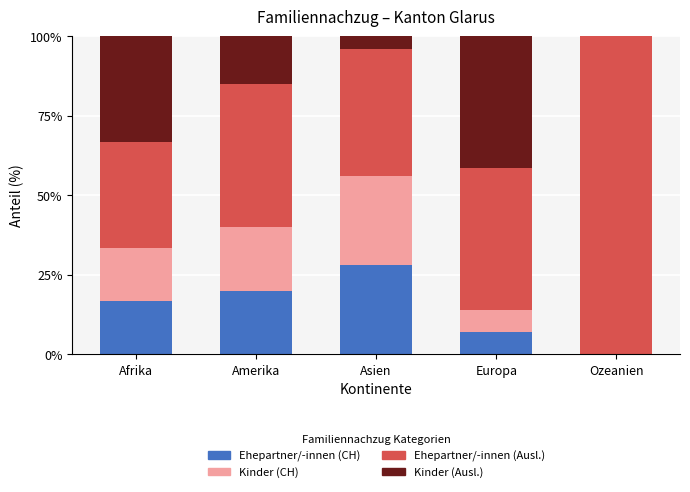

The value of Ehepartner/-innen (CH) at Ozeanien is 0.0. True or false?

True